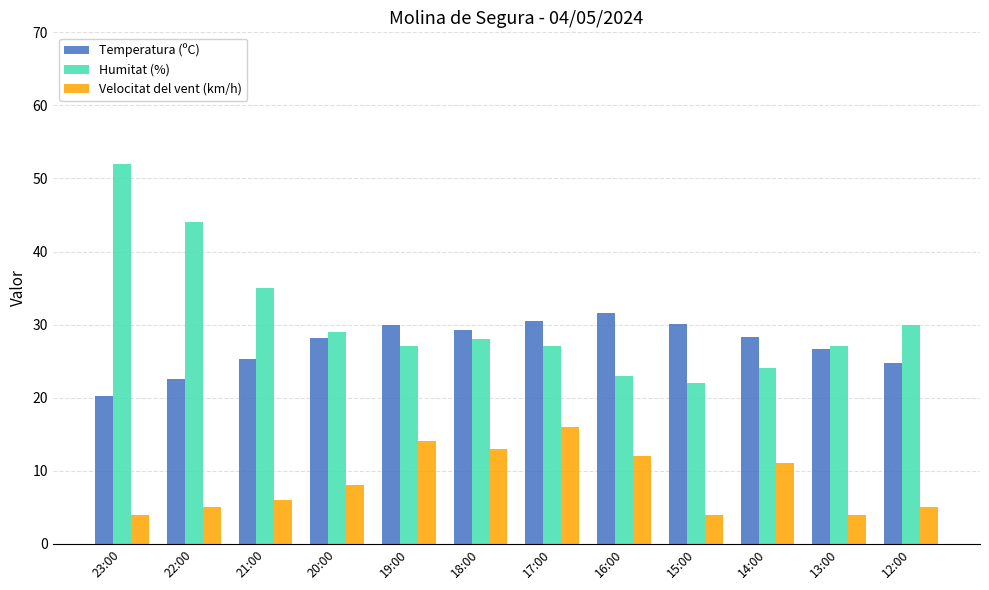

Is the value of Temperatura (ºC) at 15:00 greater than the value of Humitat (%) at 23:00?

No